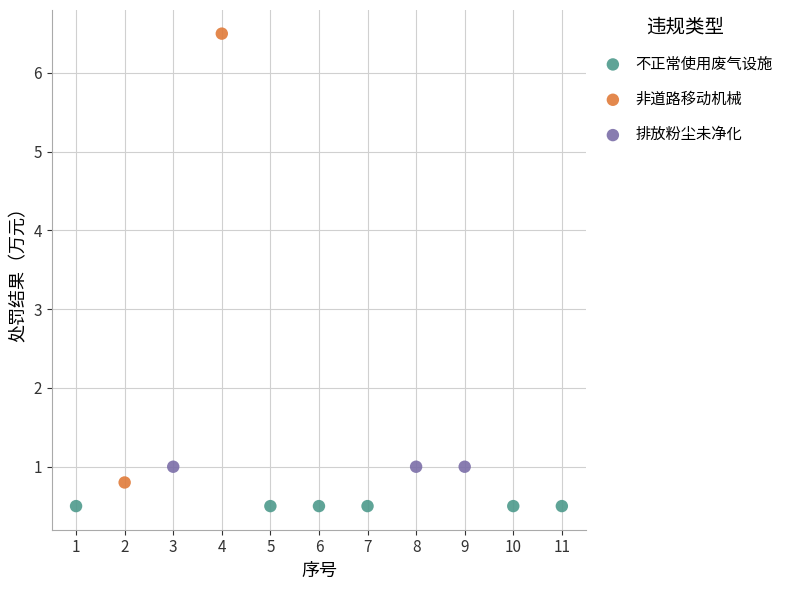

Which series contains the lowest Y value?

不正常使用废气设施